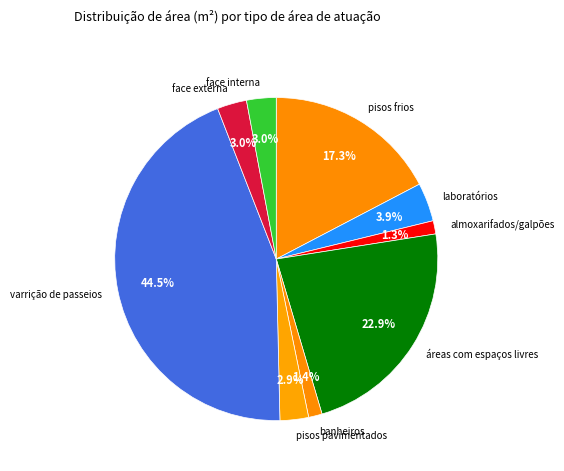

True or false: banheiros accounts for 1% of the total.

True